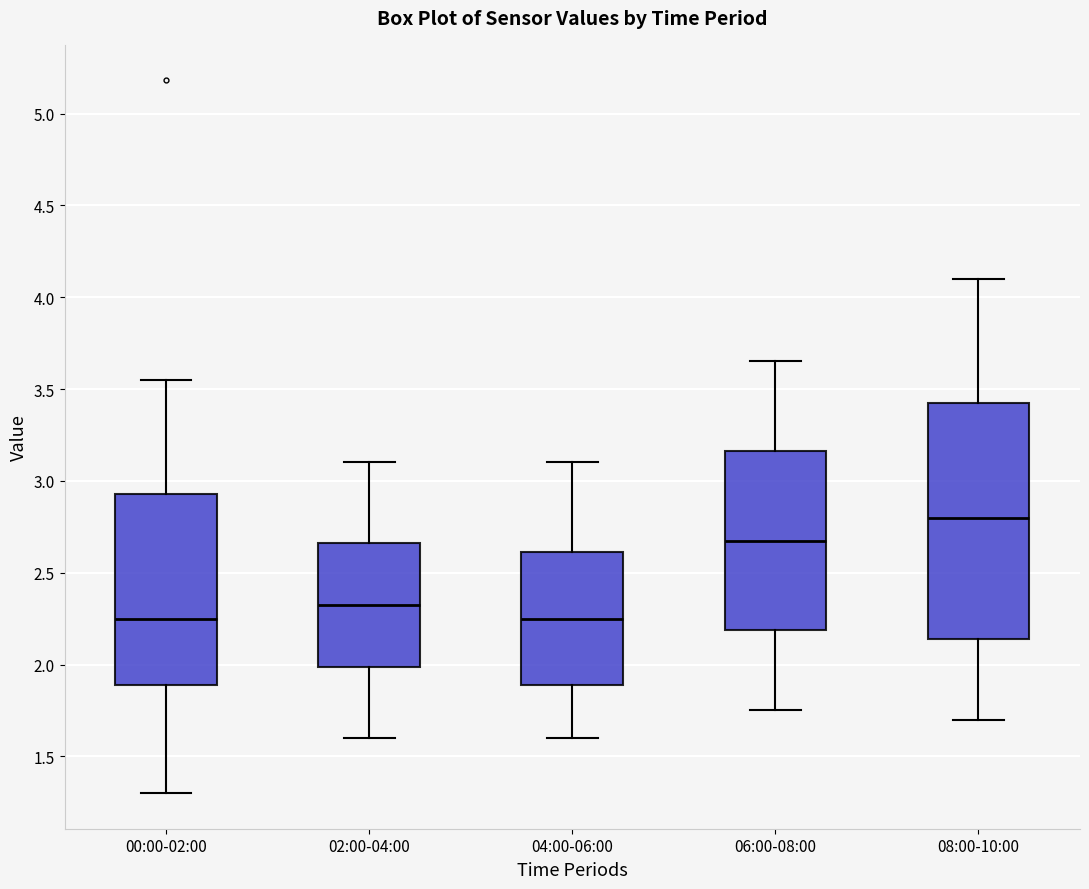

Which box is the tallest, from its lower edge to its upper edge?

08:00-10:00